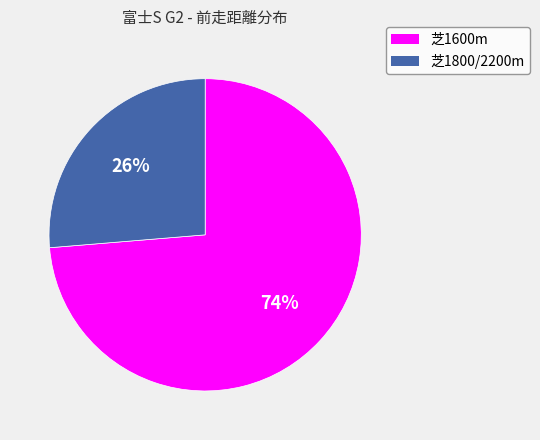

Does any single category account for the majority?

Yes